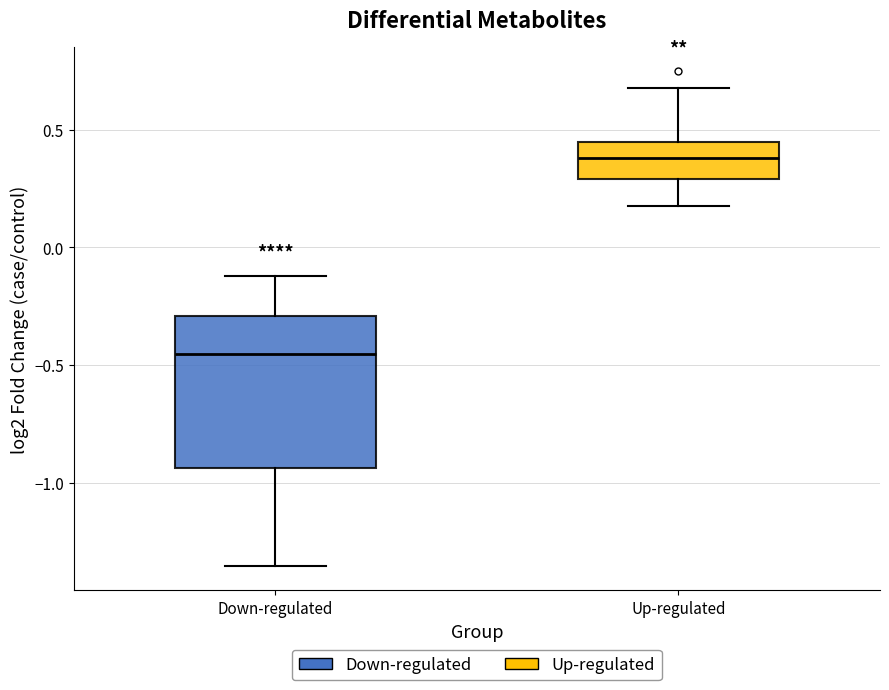

Reading left to right, read every box against the y-axis: the position of its median line, the range the box covers, and the ends of its whiskers. The values are not printed on the chart, so give them approximately, as read against the axis.

Down-regulated: median -0.45, box -0.95 to -0.30, whiskers -1.35 to -0.10
Up-regulated: median 0.40, box 0.30 to 0.45, whiskers 0.20 to 0.70